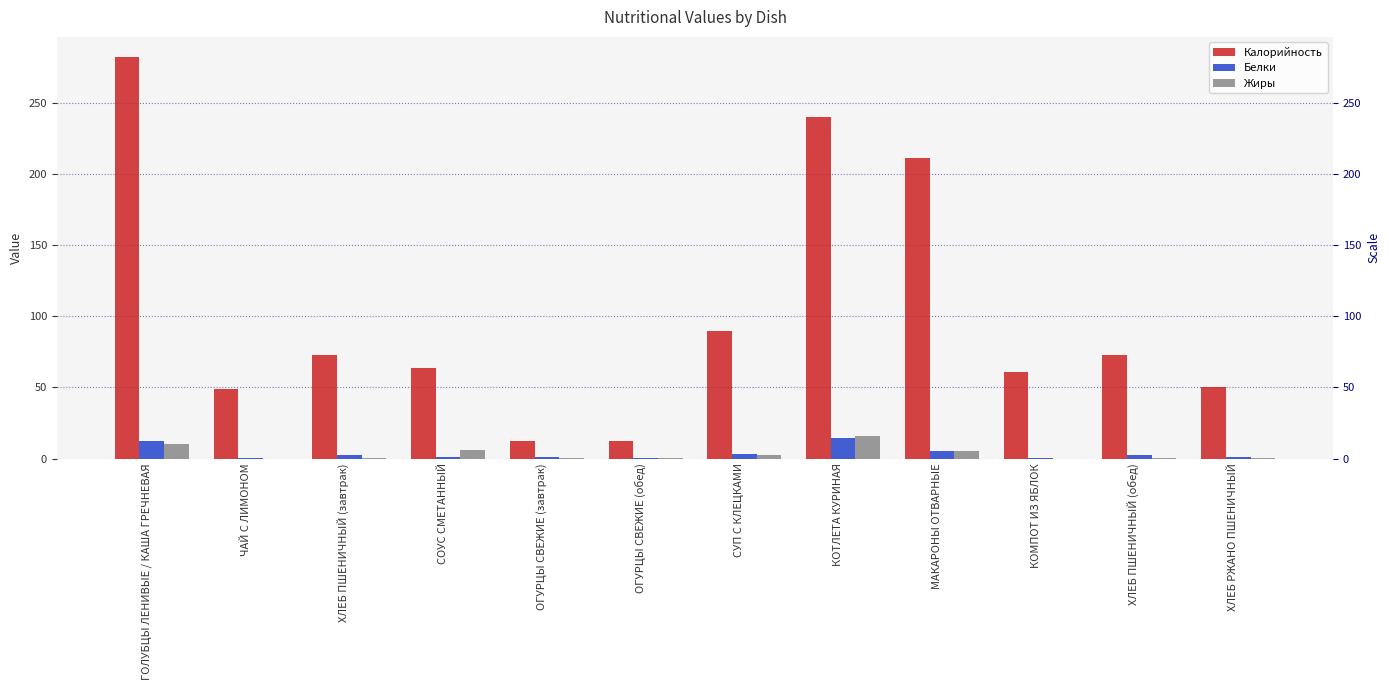

What is the difference between the Калорийность values at ХЛЕБ ПШЕНИЧНЫЙ (завтрак) and ХЛЕБ РЖАНО ПШЕНИЧНЫЙ?

22.7